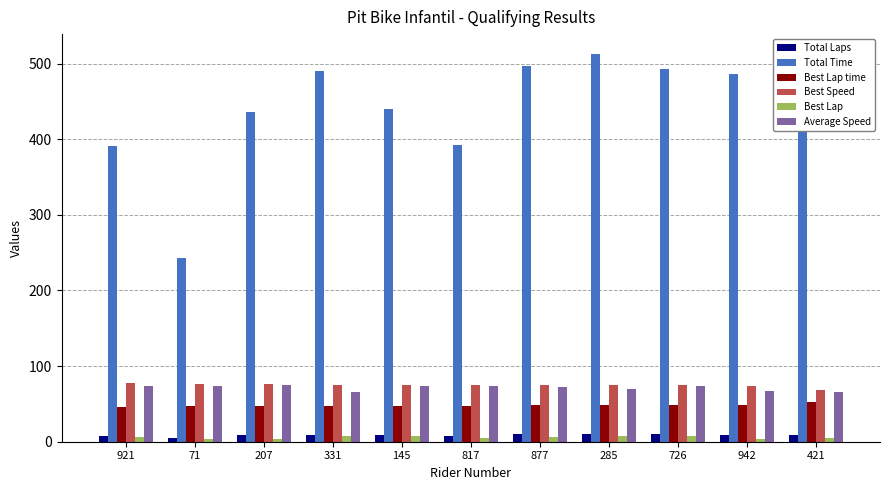

Is the value of Total Laps at 726 greater than the value of Best Lap time at 207?

No